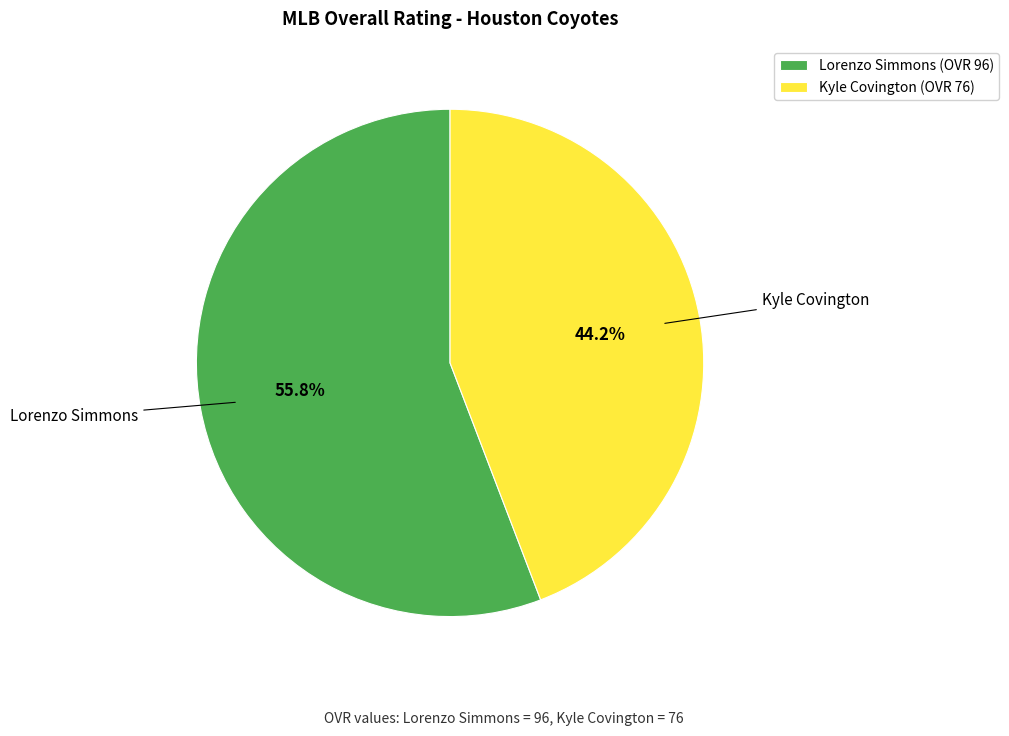

Is the sum of Kyle Covington and Lorenzo Simmons greater than half?

Yes